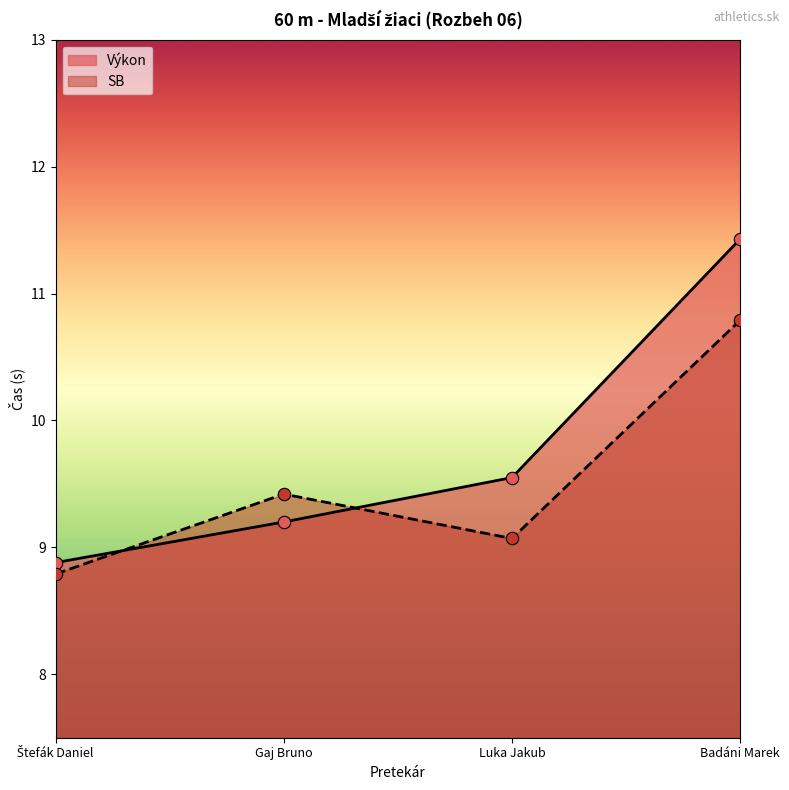

What is the total value across all series at Luka Jakub?

18.6